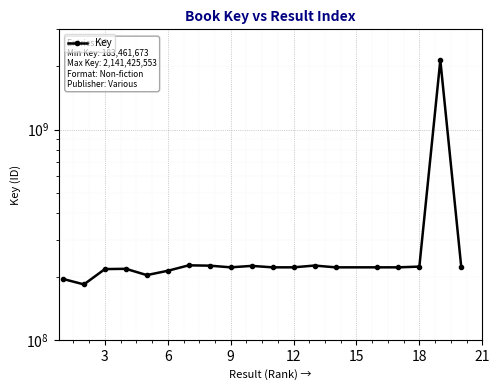

How many data points are less than 221202529?

9